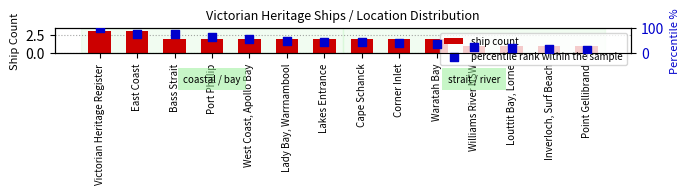

At which category is the sum across all series the highest?

Victorian Heritage Register